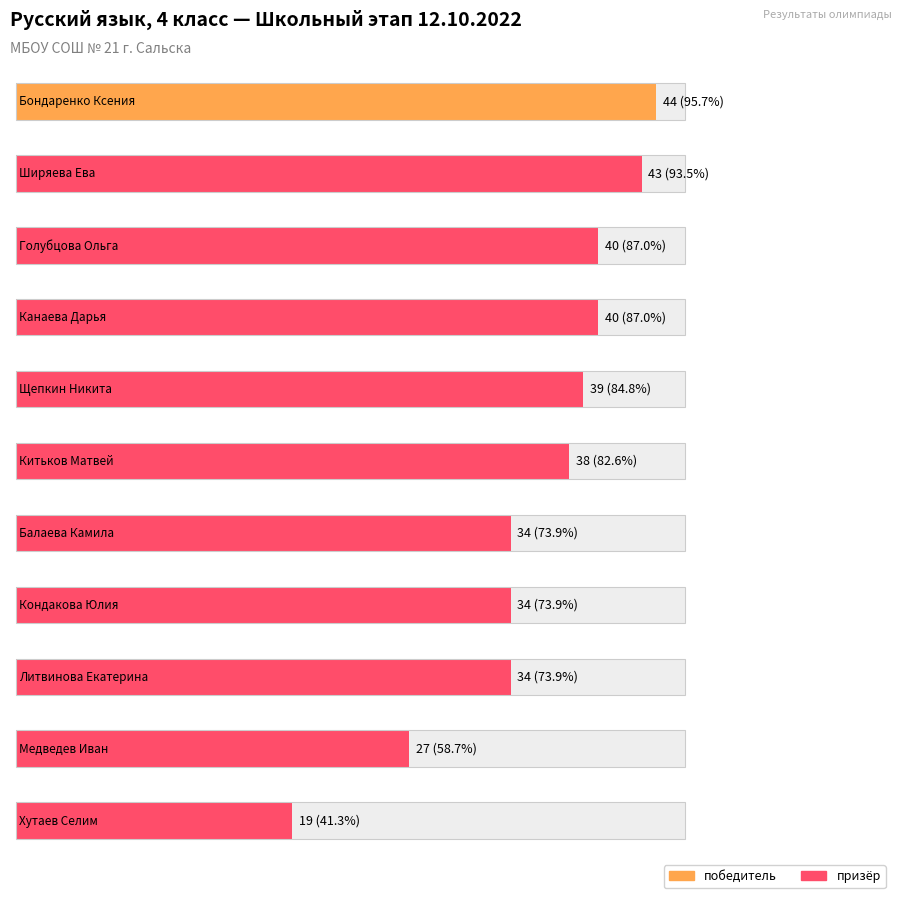

How many values are below 38?

5